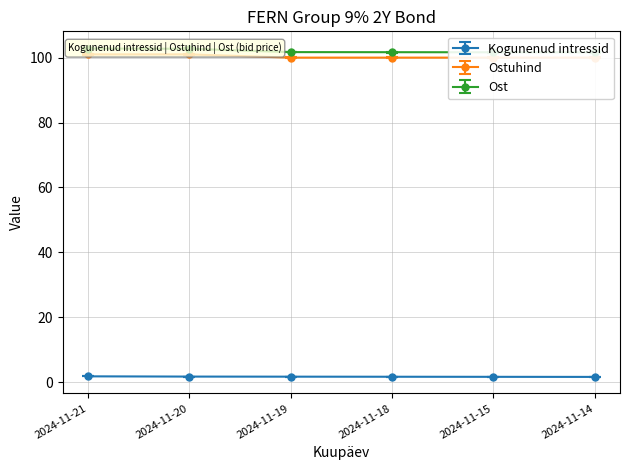

Where is Ostuhind nearest to the value 100?

2024-11-19